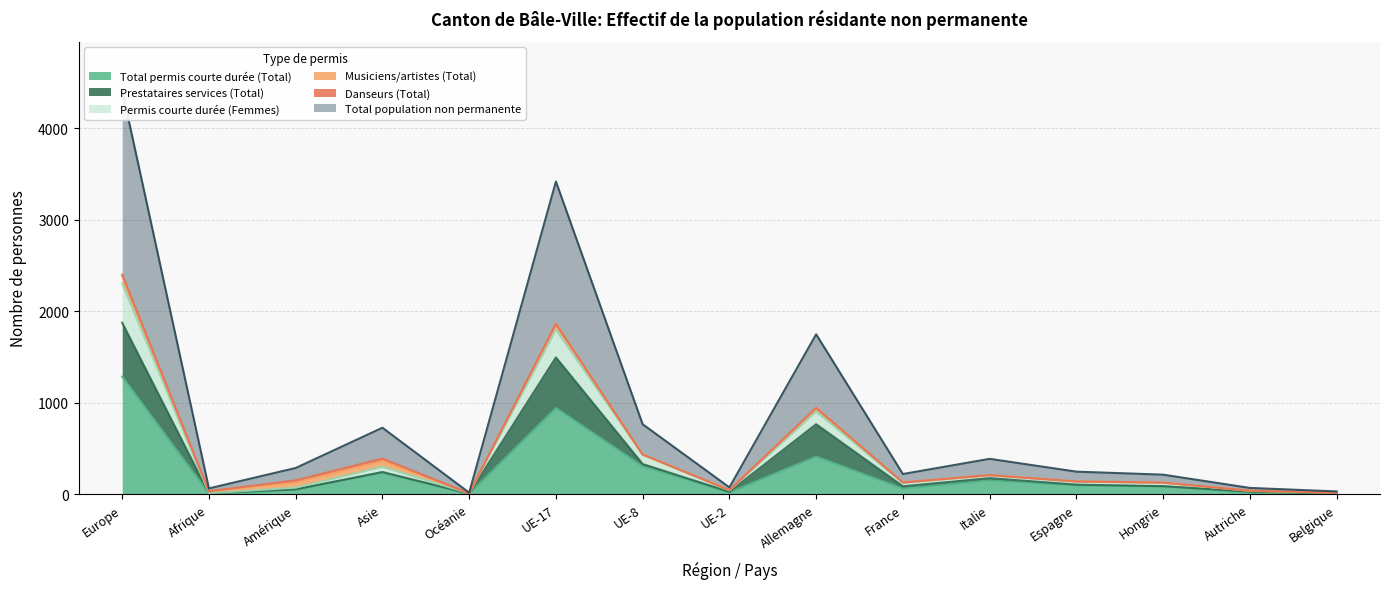

The value of Total permis courte durée (Total) at UE-8 is 131. True or false?

False